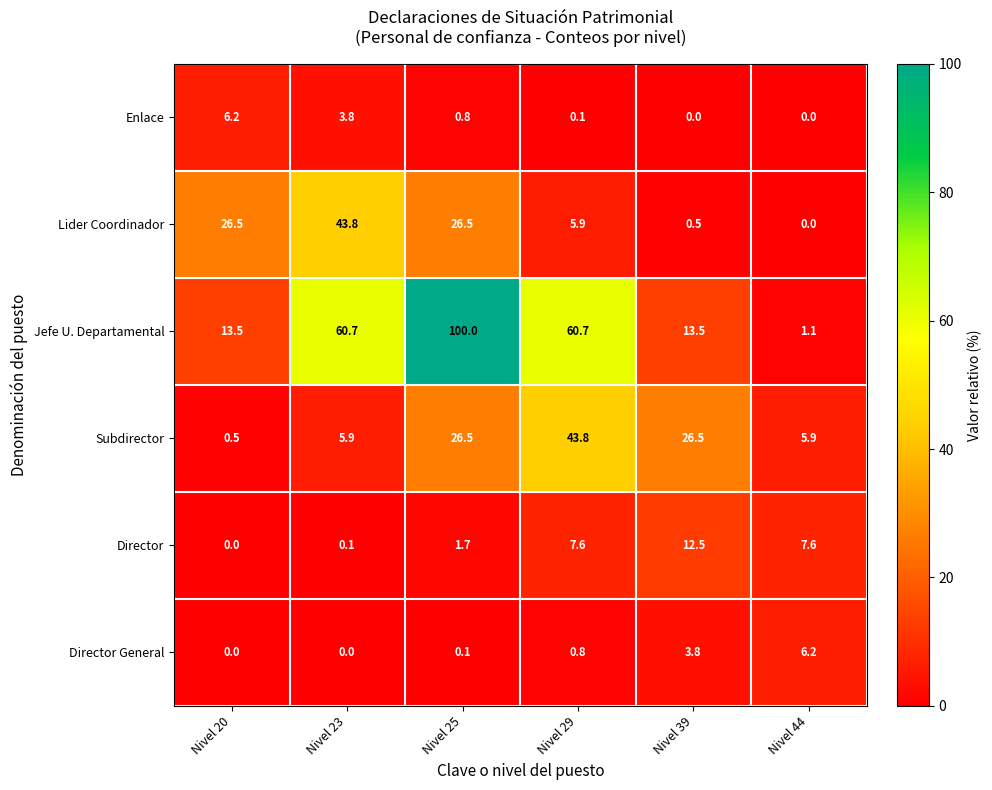

What is the spread (max minus min) of values at Nivel 23?

60.7